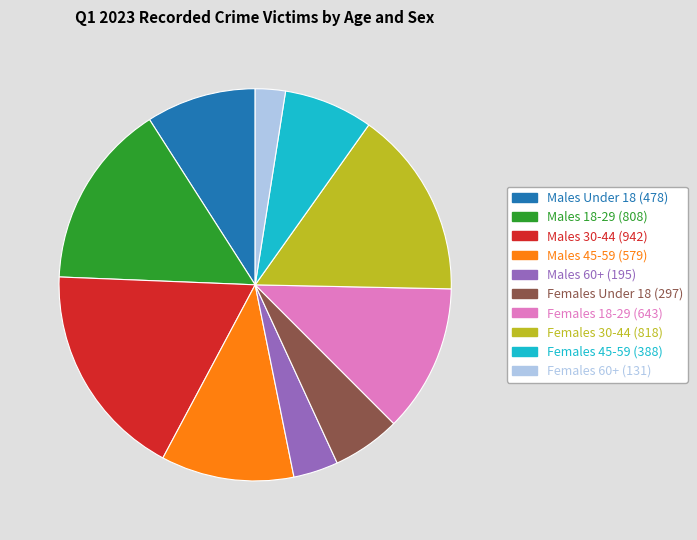

What is the smallest slice in the pie chart?

Females 60+